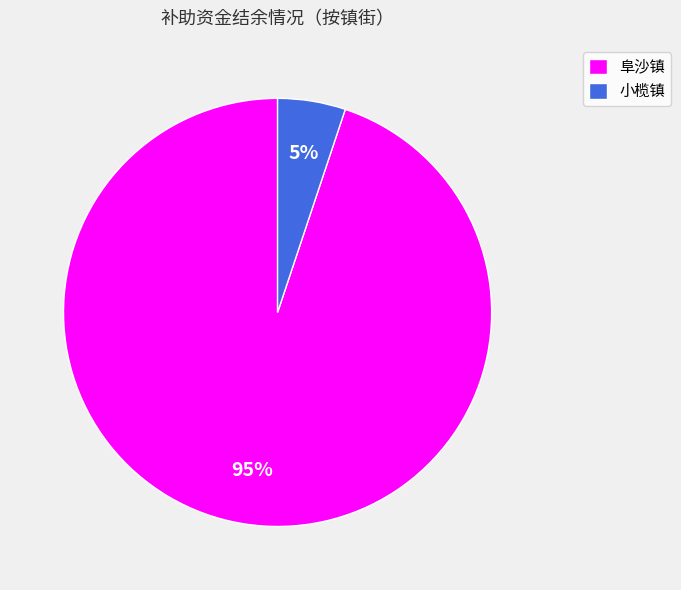

Count the number of slices in the pie.

2